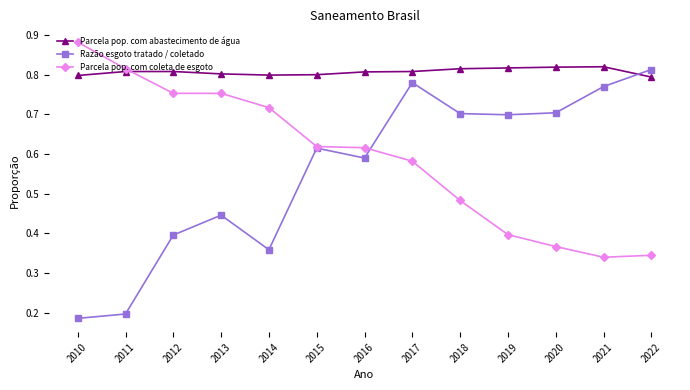

True or false: Parcela pop. com abastecimento de água has more than 0 interior local peaks.

True